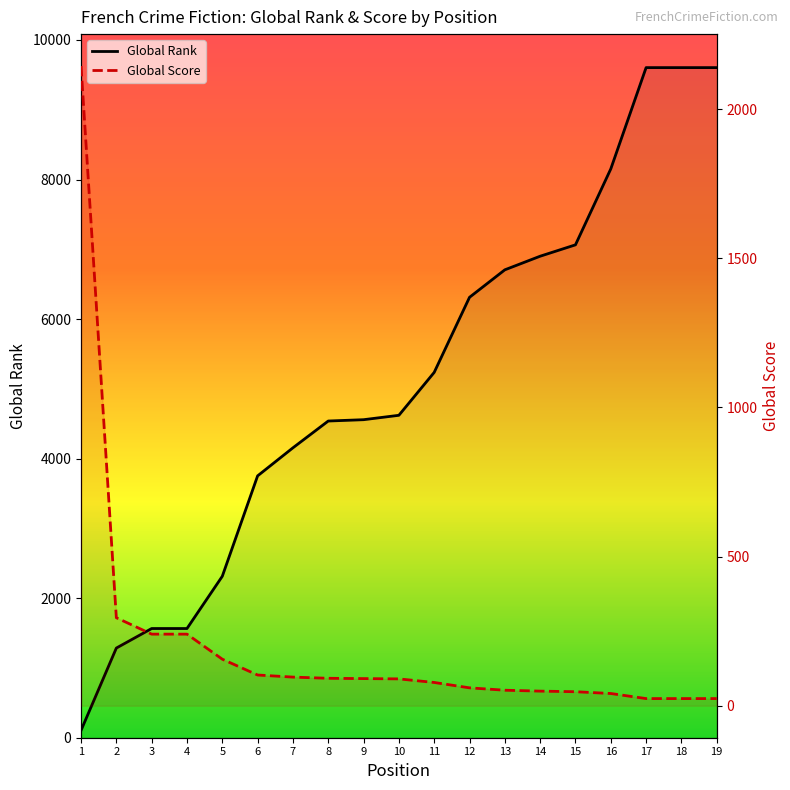

What is the difference between the Global Score values at 5 and 11?

78